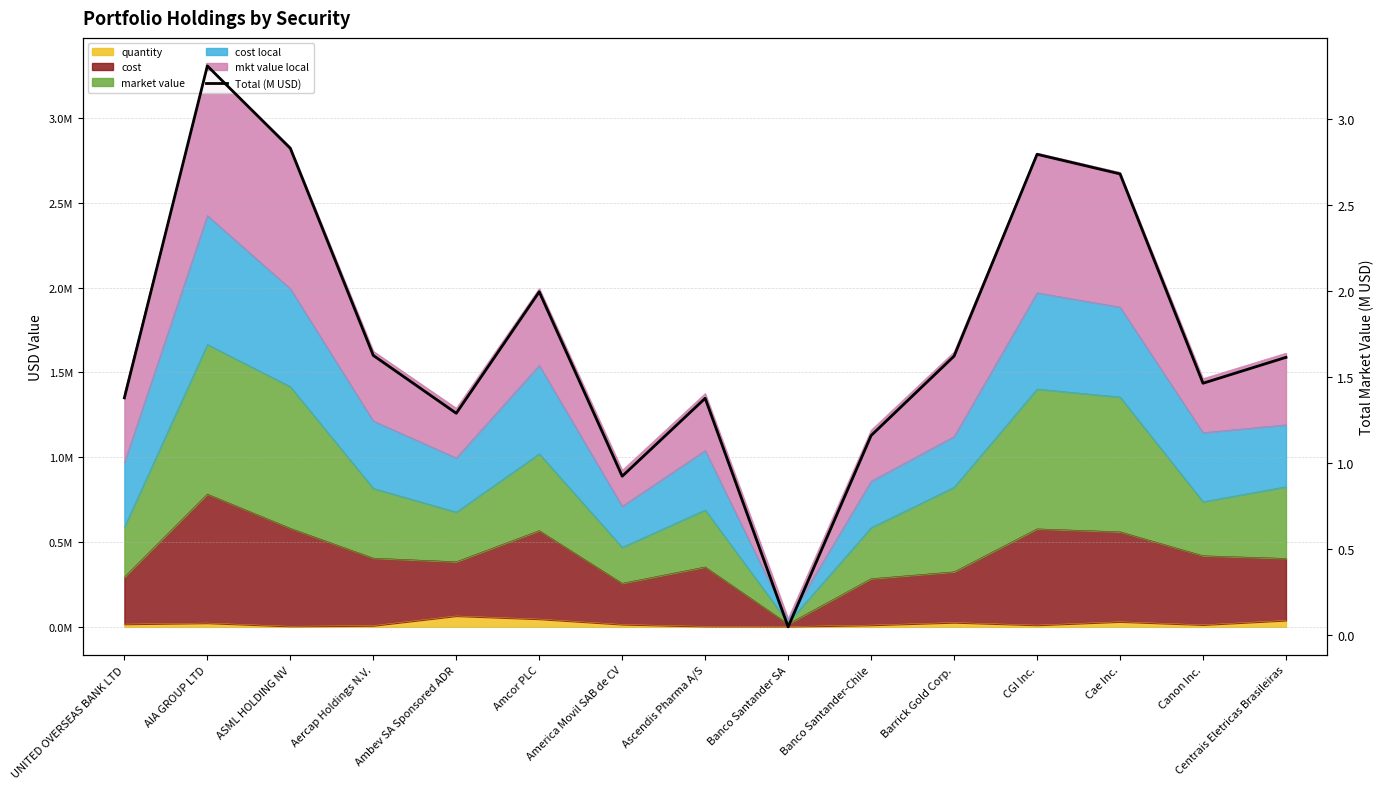

Where is the data nearest to the value 1?

America Movil SAB de CV